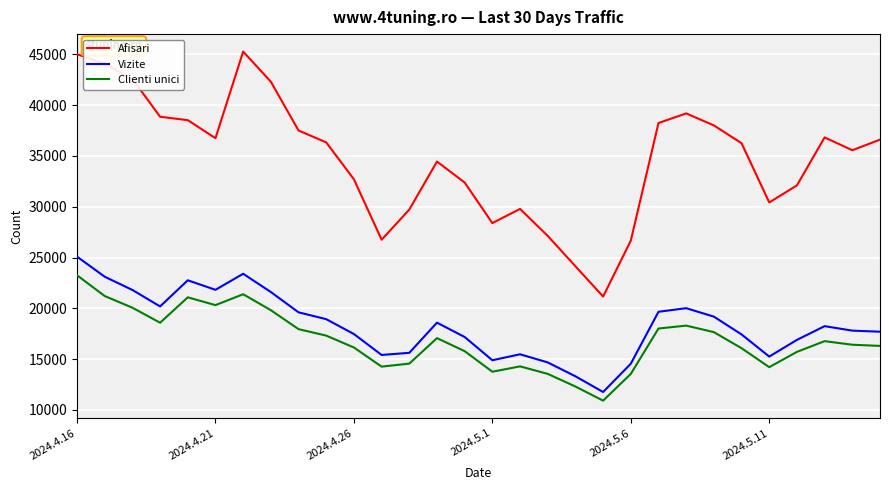

What is the maximum value for Vizite?

25087